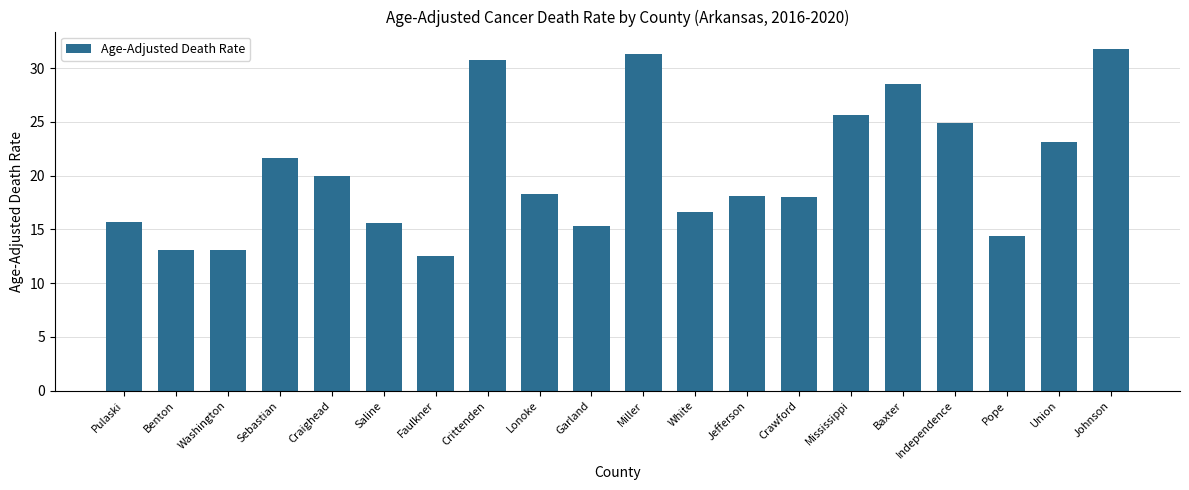

How many data points does each series have?

20